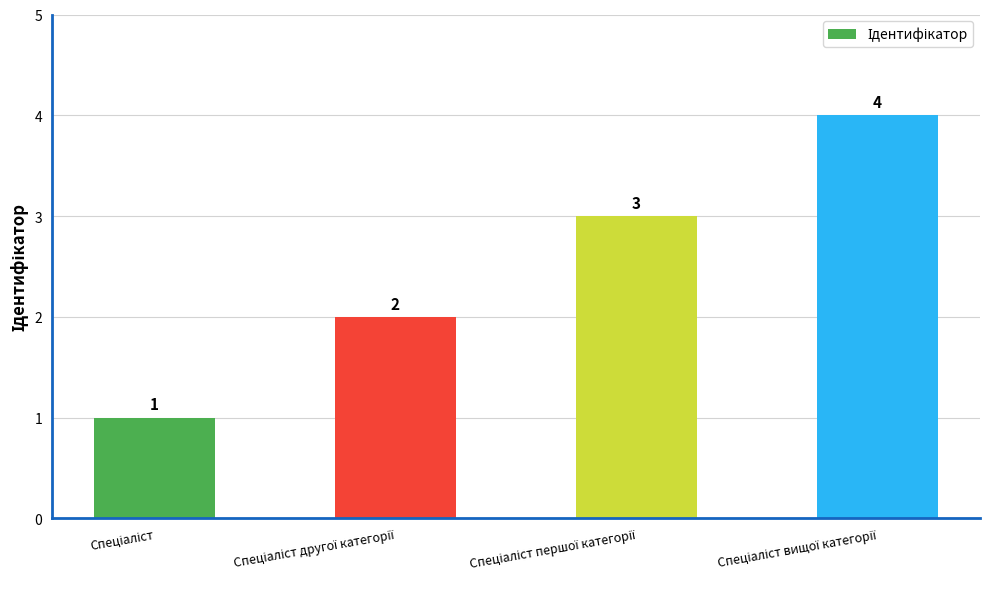

What is the value of the 2nd bar from the left?

2